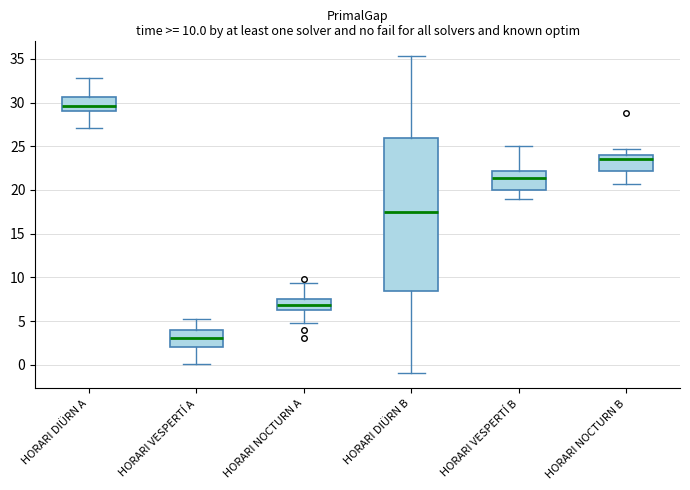

Which box is the tallest, from its lower edge to its upper edge?

HORARI DIÜRN B